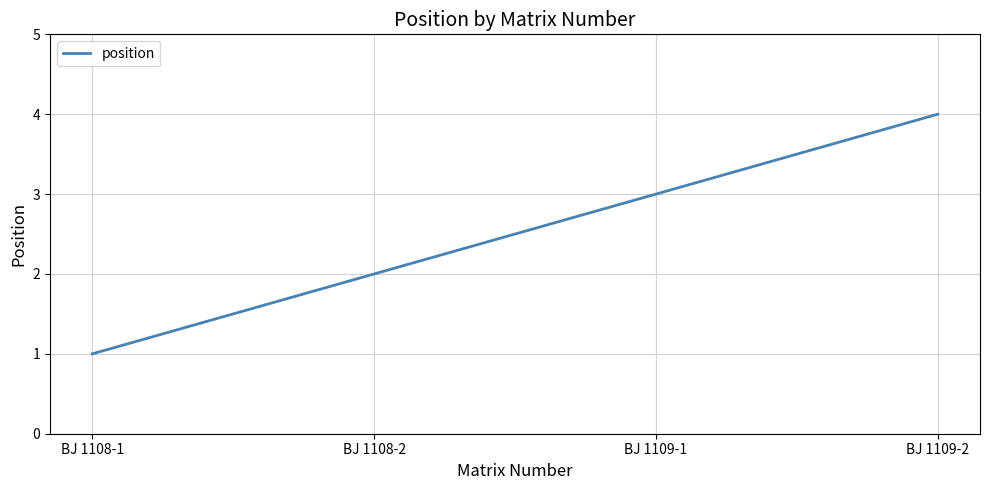

The chart shows a value of 2 at BJ 1108-2. True or false?

True